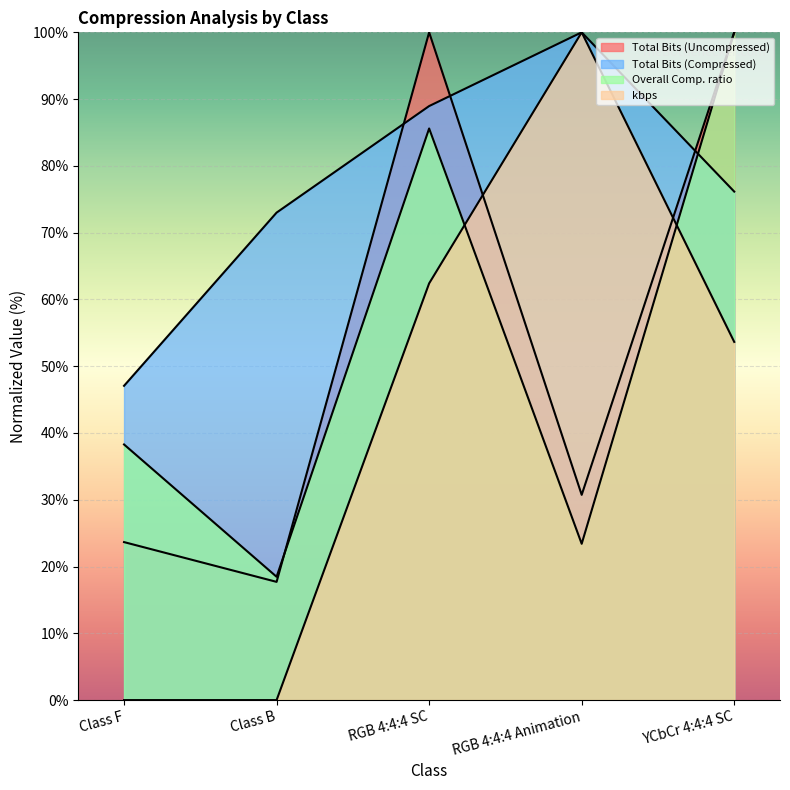

Which series has the largest total across all categories?

Total Bits (Compressed)